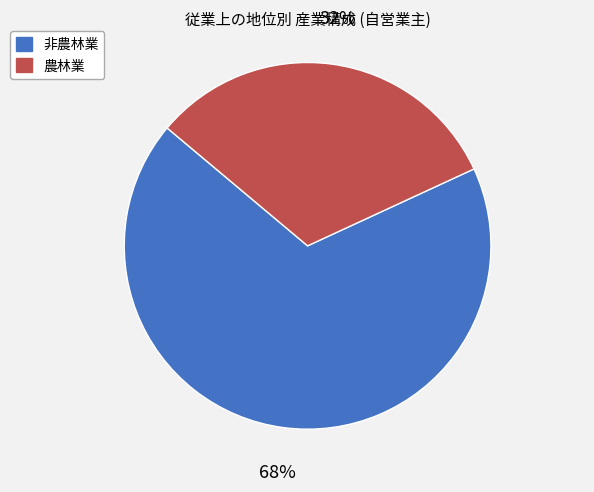

What percentage is the 農林業 slice, to the nearest percent?

32%